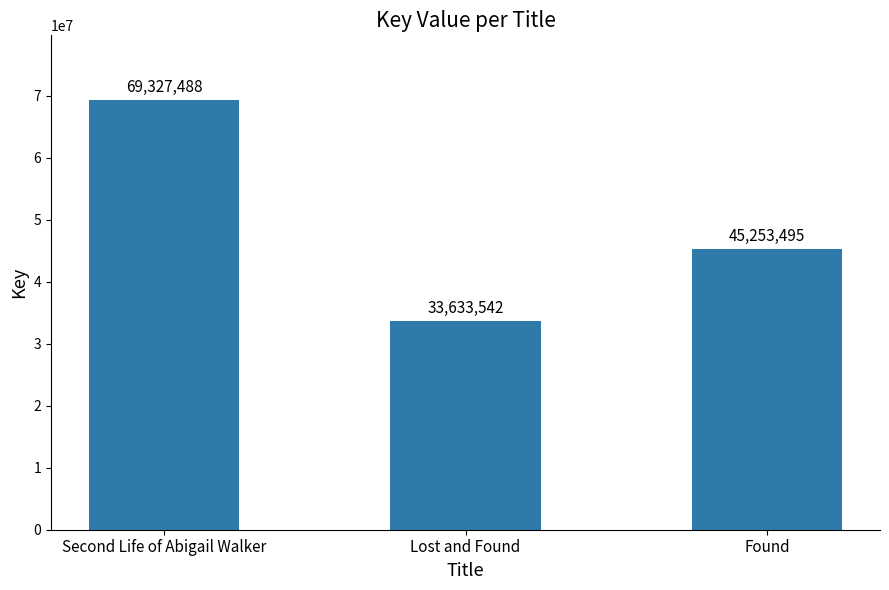

Are the bars horizontal?

No